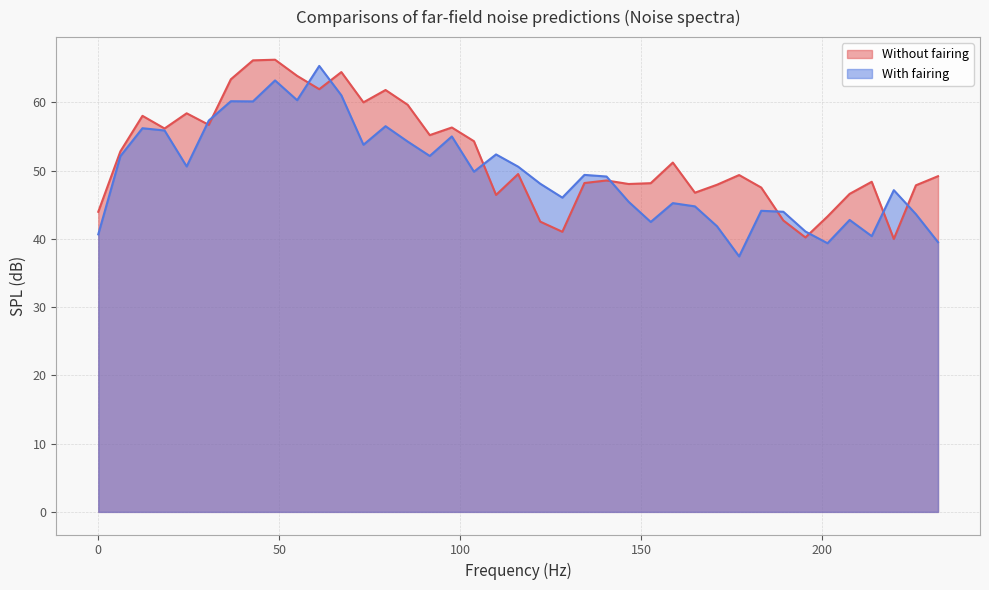

Where does the Without fairing series first go above 49?

6.103515625